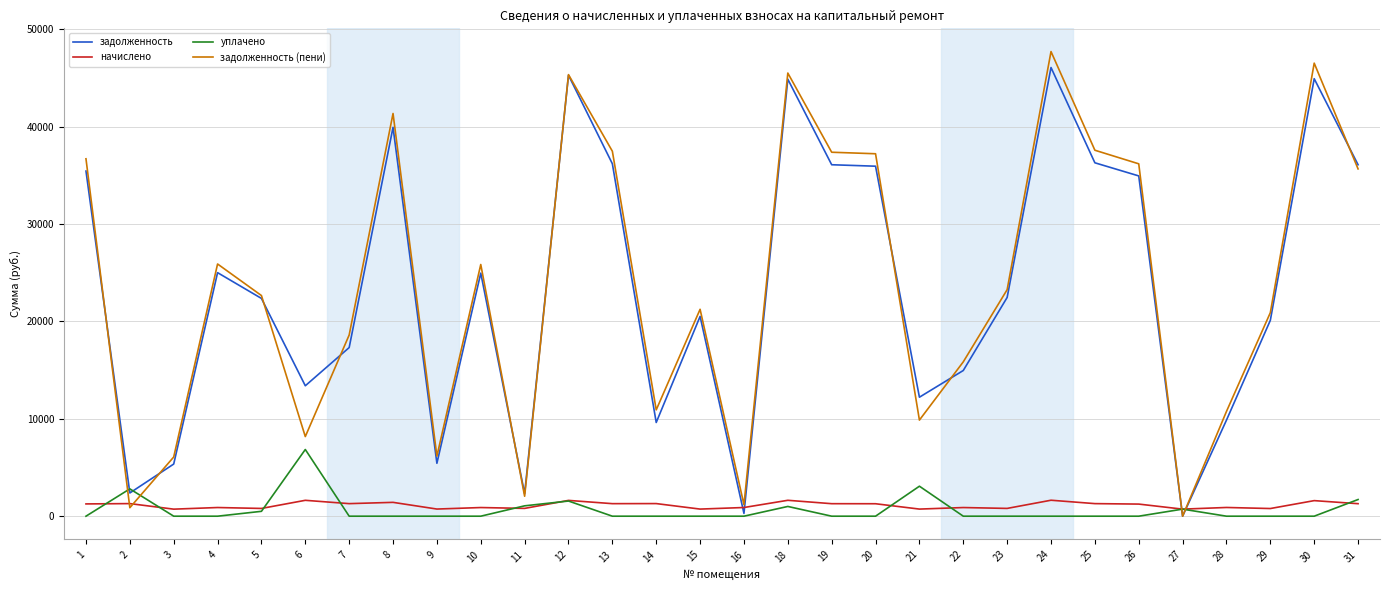

At which category does уплачено reach its first local peak?

2